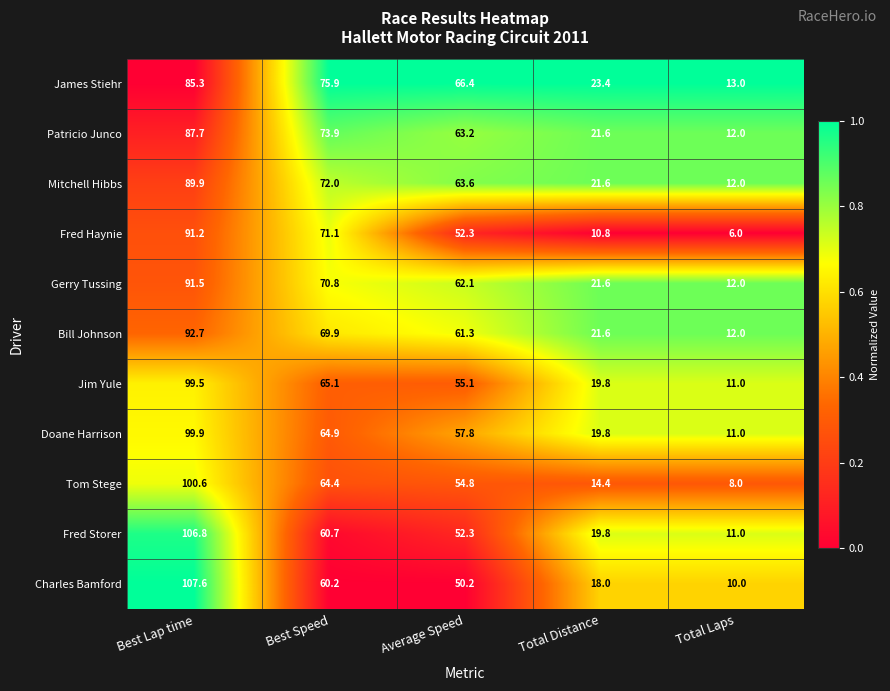

Which series has the widest spread of values?

Charles Bamford